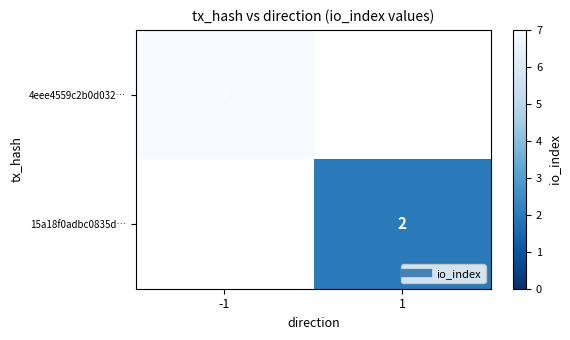

How many positive values does the 15a18f0adbc0835d… series have?

1